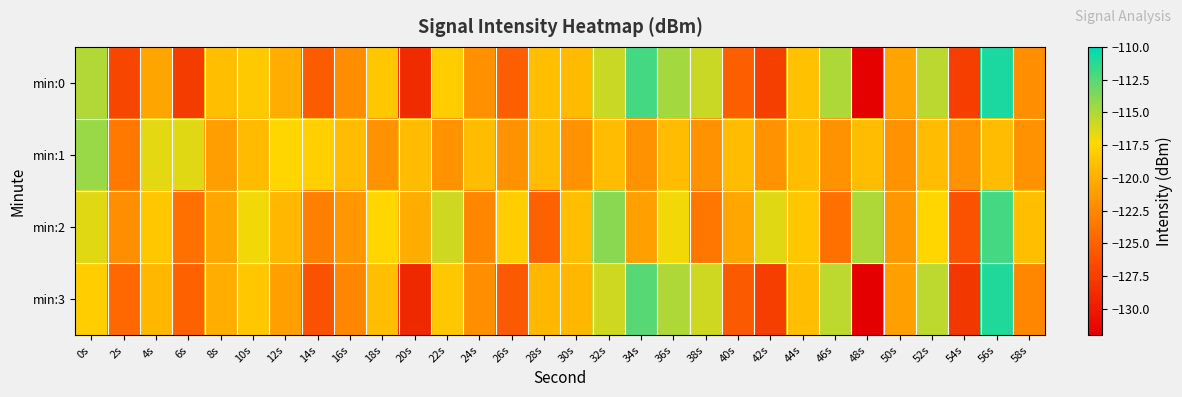

Which category has the lowest value across all series?

48s